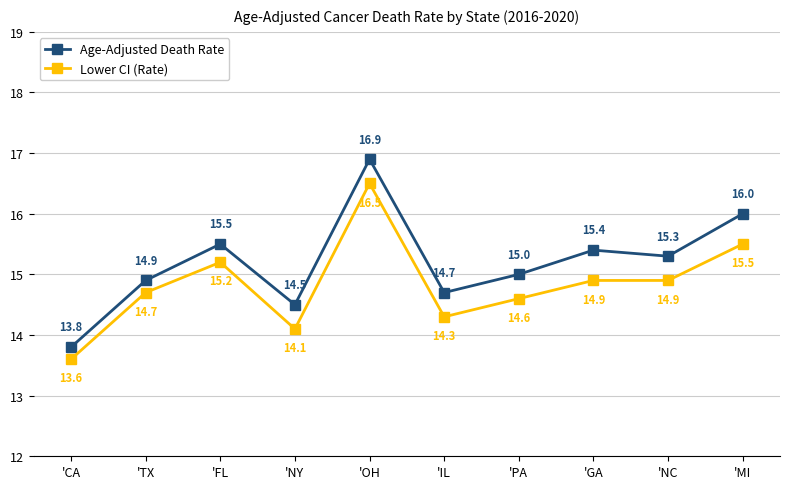

At 'TX, list the series in order from largest to smallest.

Age-Adjusted Death Rate, Lower CI (Rate)